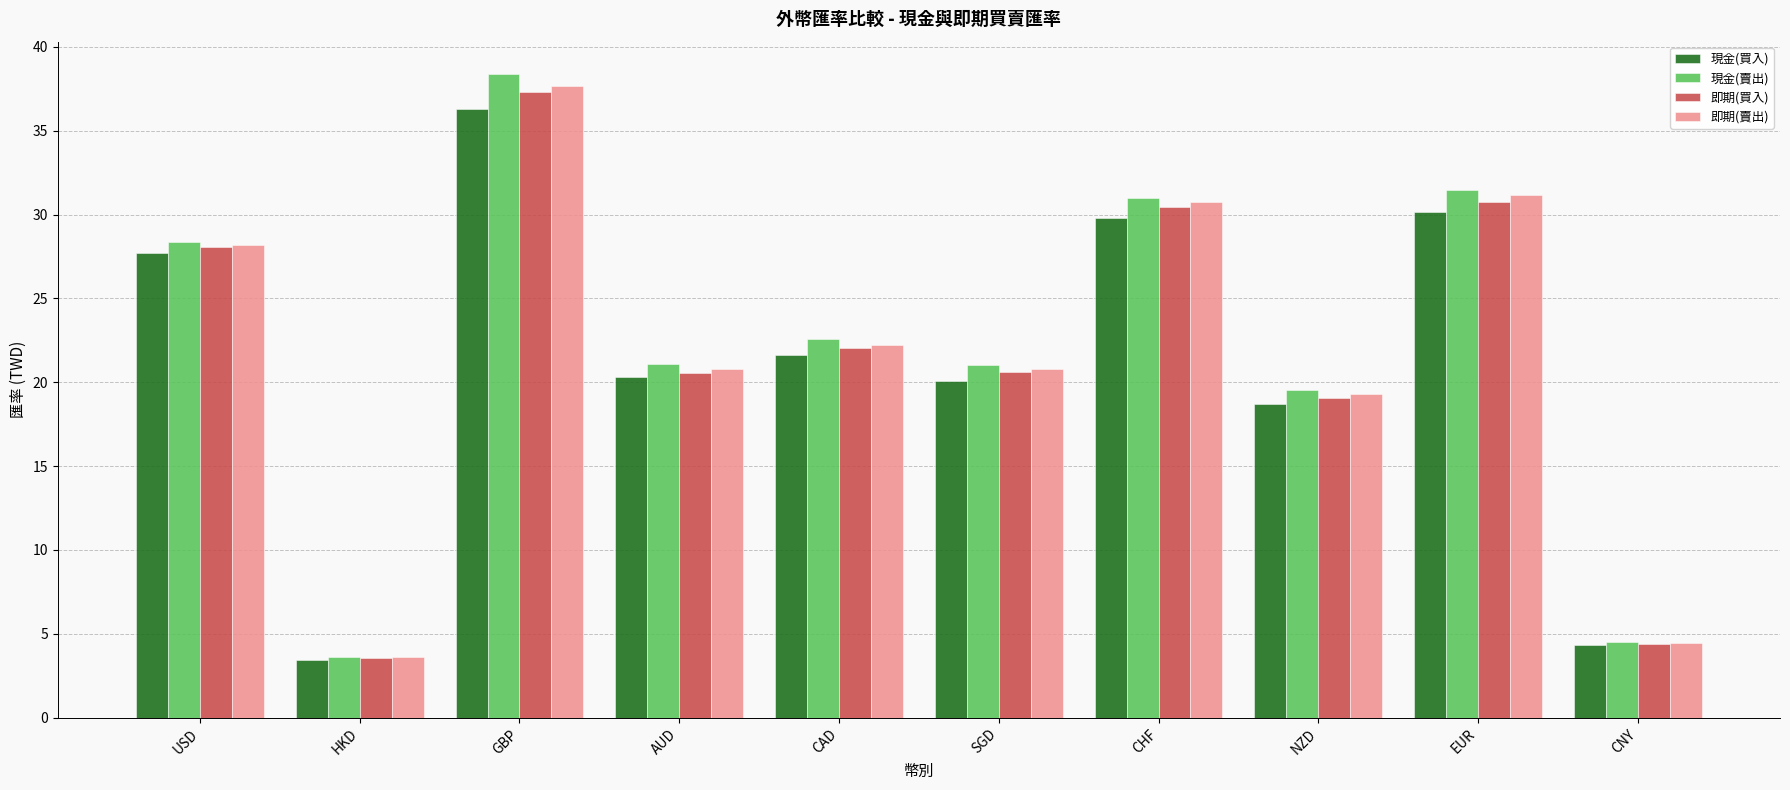

True or false: 現金(賣出) has a value of 4.3 at AUD.

False